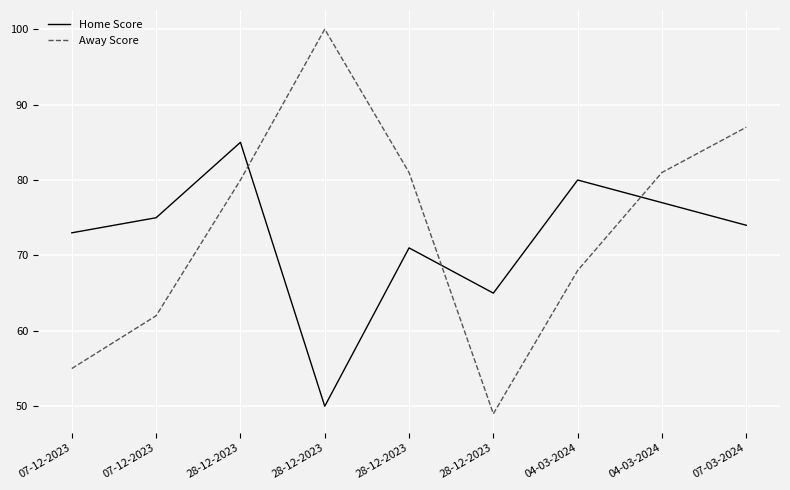

What is the sum of the Away Score values at 04-03-2024 and 07-12-2023?

130